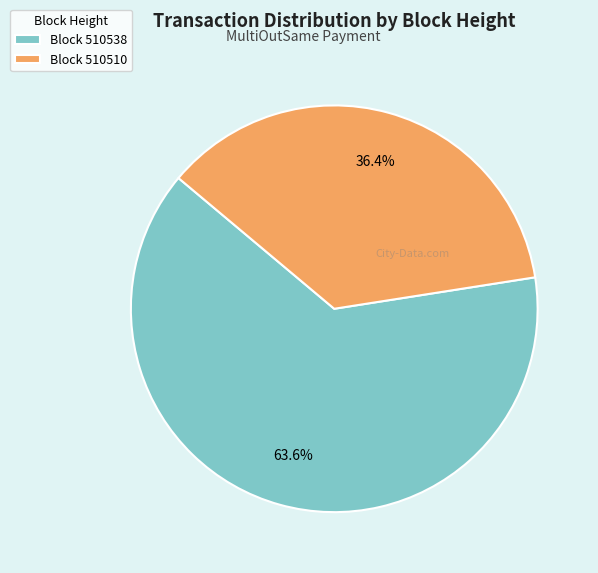

Which slice represents more than half of the pie?

Block 510538